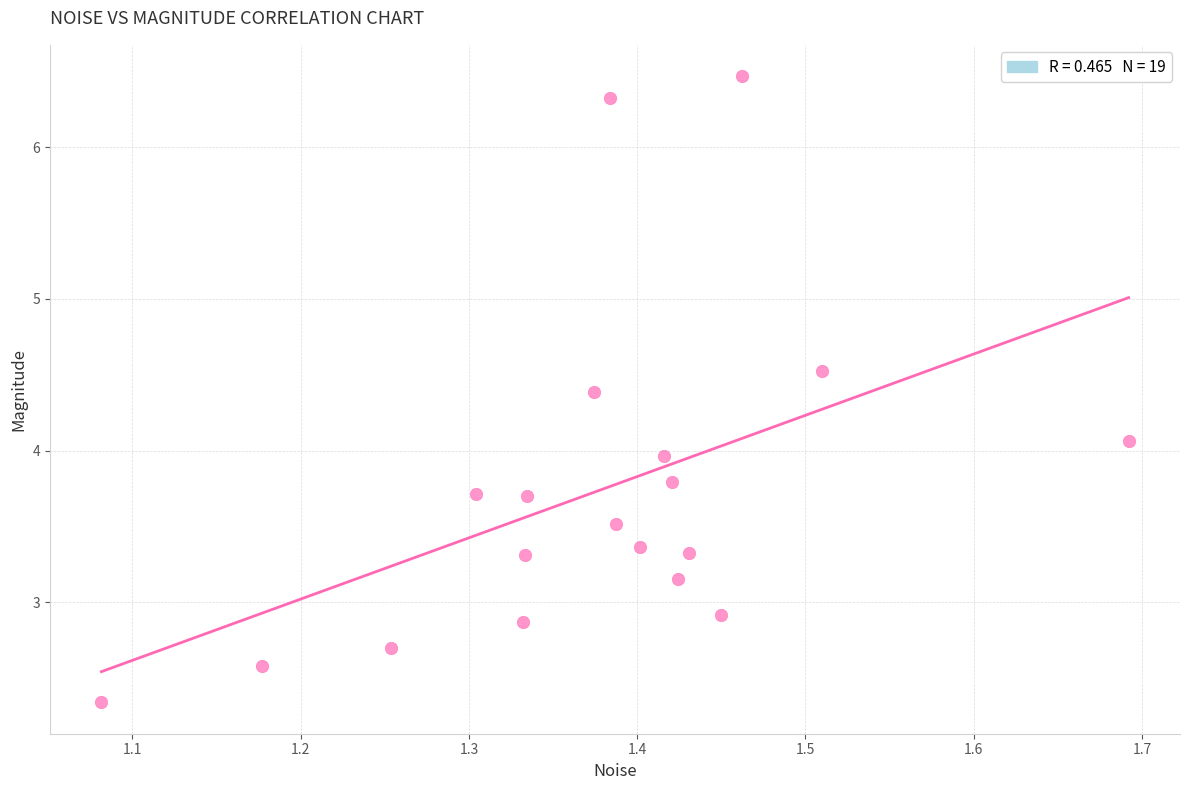

What is the range of Y values (max minus min)?

4.1